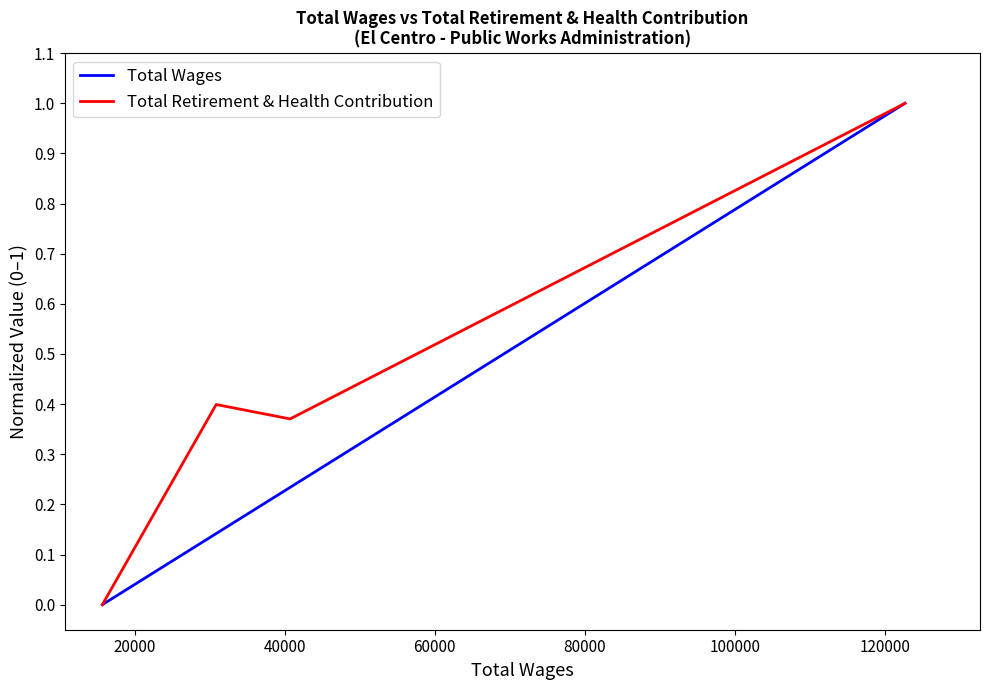

What is the maximum value shown in the chart?

1.0